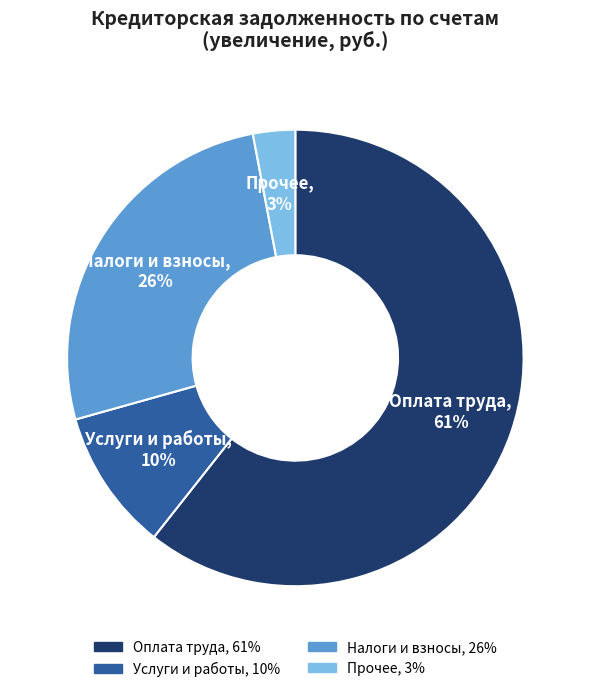

Is there a majority slice in this chart?

Yes